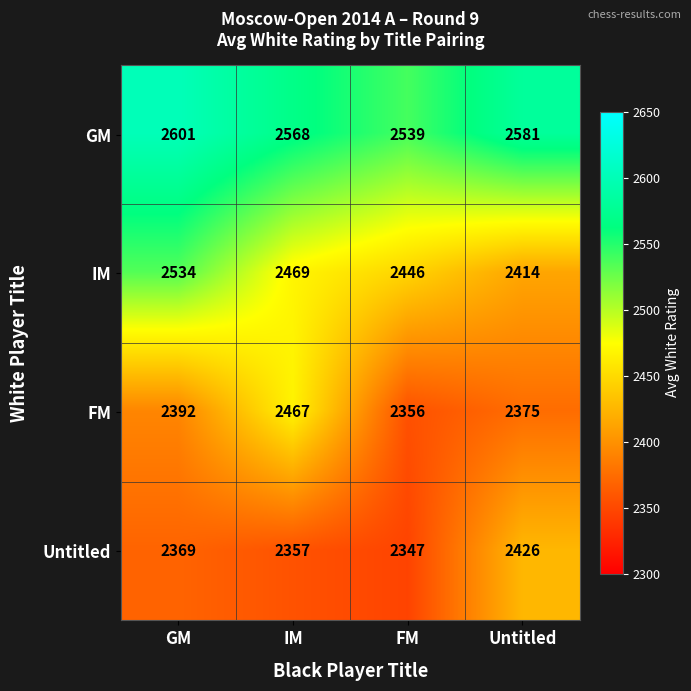

Reading left to right, extract all data points from this chart.

GM: 2601	2568	2539	2581
IM: 2534	2469	2446	2414
FM: 2392	2467	2356	2375
Untitled: 2369	2357	2347	2426